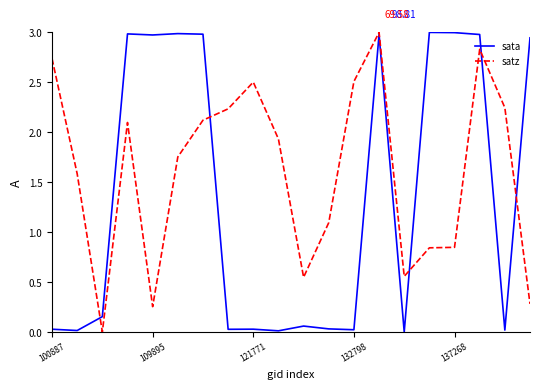

In sata, how many points are higher than both neighbors (excluding endpoints)?

6